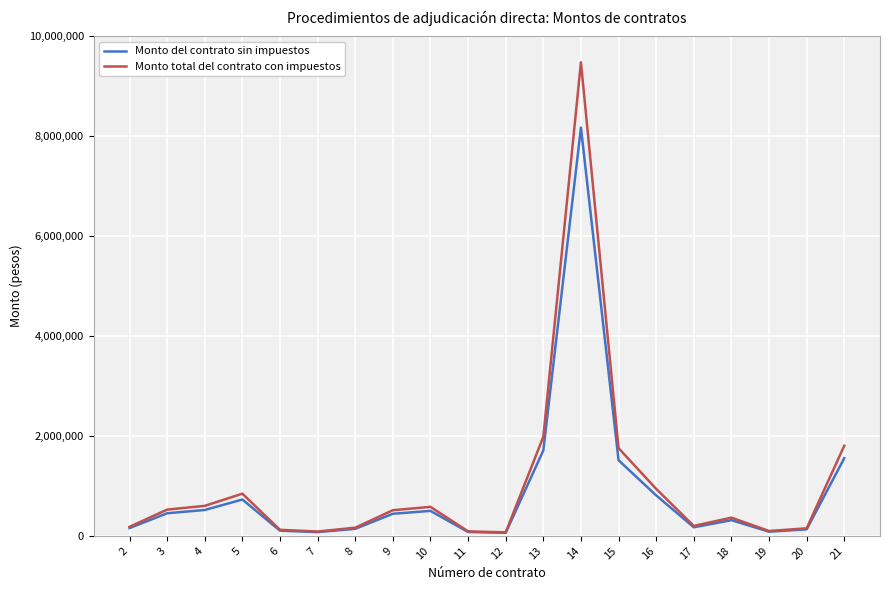

What value does the Monto del contrato sin impuestos series have at 6?

104791.7